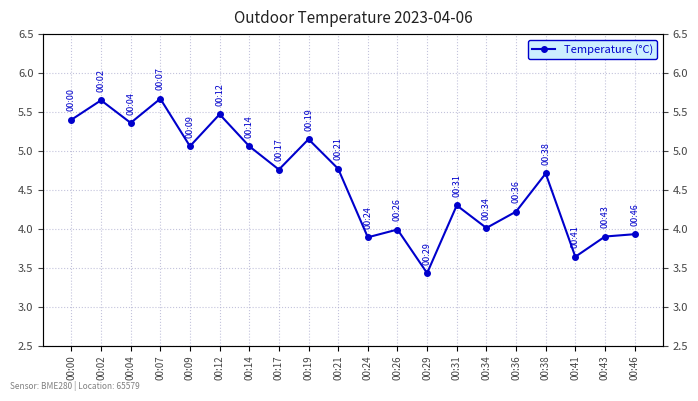

How many lines are shown in the chart?

1